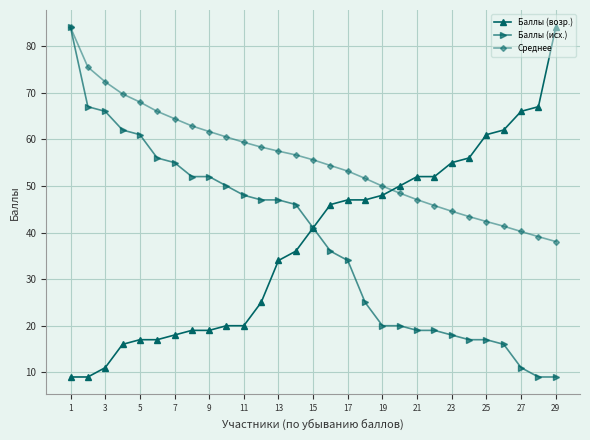

True or false: Среднее and Баллы (возр.) intersect in this chart.

True